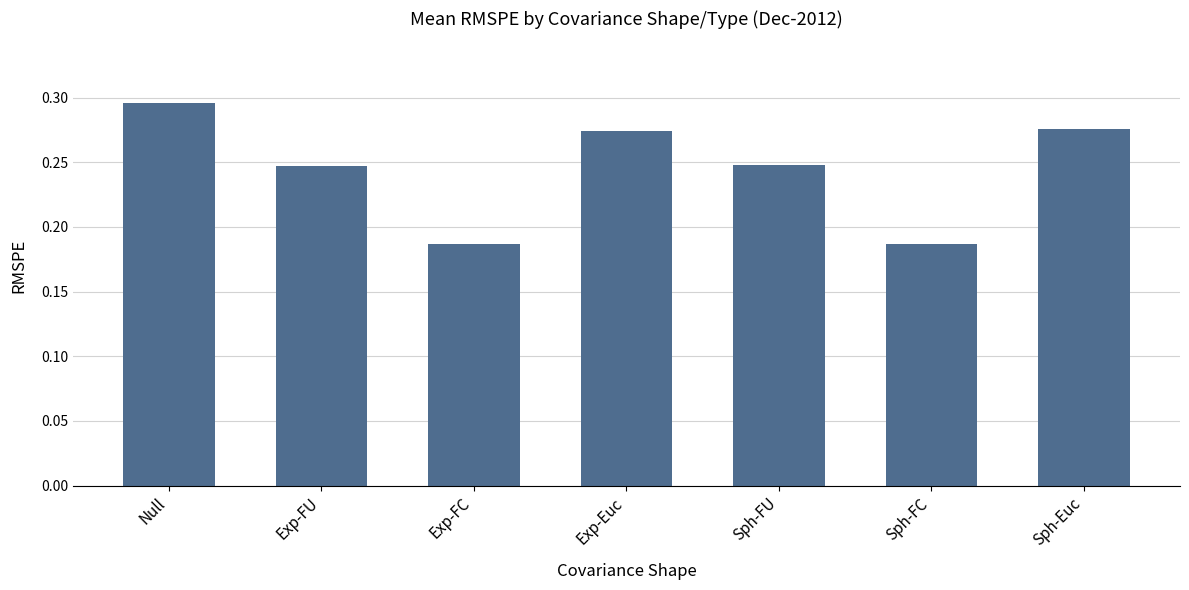

What is the label of the 6th bar from the left?

Sph-FC